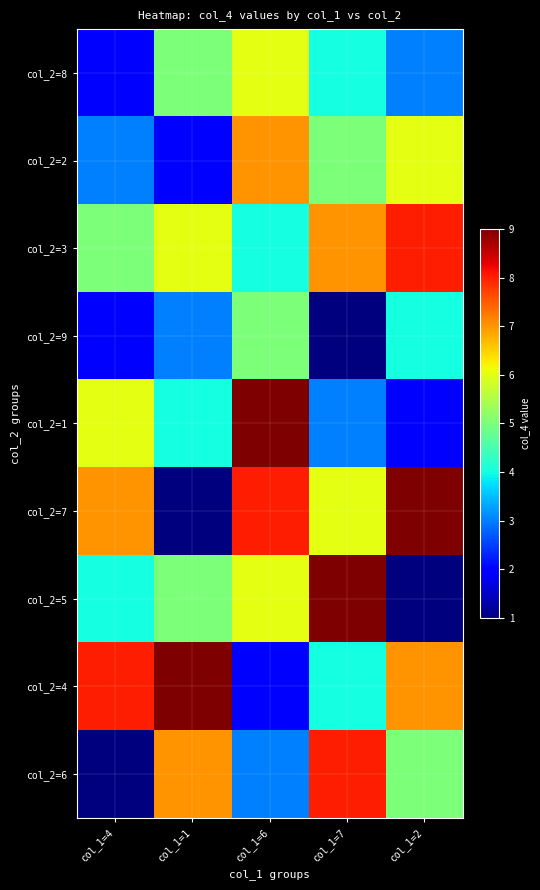

Reading right to left, what are all the values shown in this chart?

col_2=8: col_1=2=3	col_1=7=4	col_1=6=6	col_1=1=5	col_1=4=2
col_2=2: col_1=2=6	col_1=7=5	col_1=6=7	col_1=1=2	col_1=4=3
col_2=3: col_1=2=8	col_1=7=7	col_1=6=4	col_1=1=6	col_1=4=5
col_2=9: col_1=2=4	col_1=7=1	col_1=6=5	col_1=1=3	col_1=4=2
col_2=1: col_1=2=2	col_1=7=3	col_1=6=9	col_1=1=4	col_1=4=6
col_2=7: col_1=2=9	col_1=7=6	col_1=6=8	col_1=1=1	col_1=4=7
col_2=5: col_1=2=1	col_1=7=9	col_1=6=6	col_1=1=5	col_1=4=4
col_2=4: col_1=2=7	col_1=7=4	col_1=6=2	col_1=1=9	col_1=4=8
col_2=6: col_1=2=5	col_1=7=8	col_1=6=3	col_1=1=7	col_1=4=1